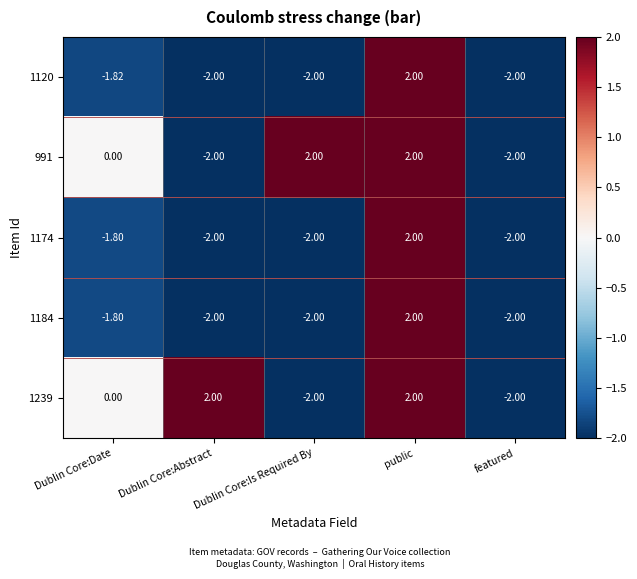

Is the value of 1184 at Dublin Core:Date greater than the value of 991 at public?

No